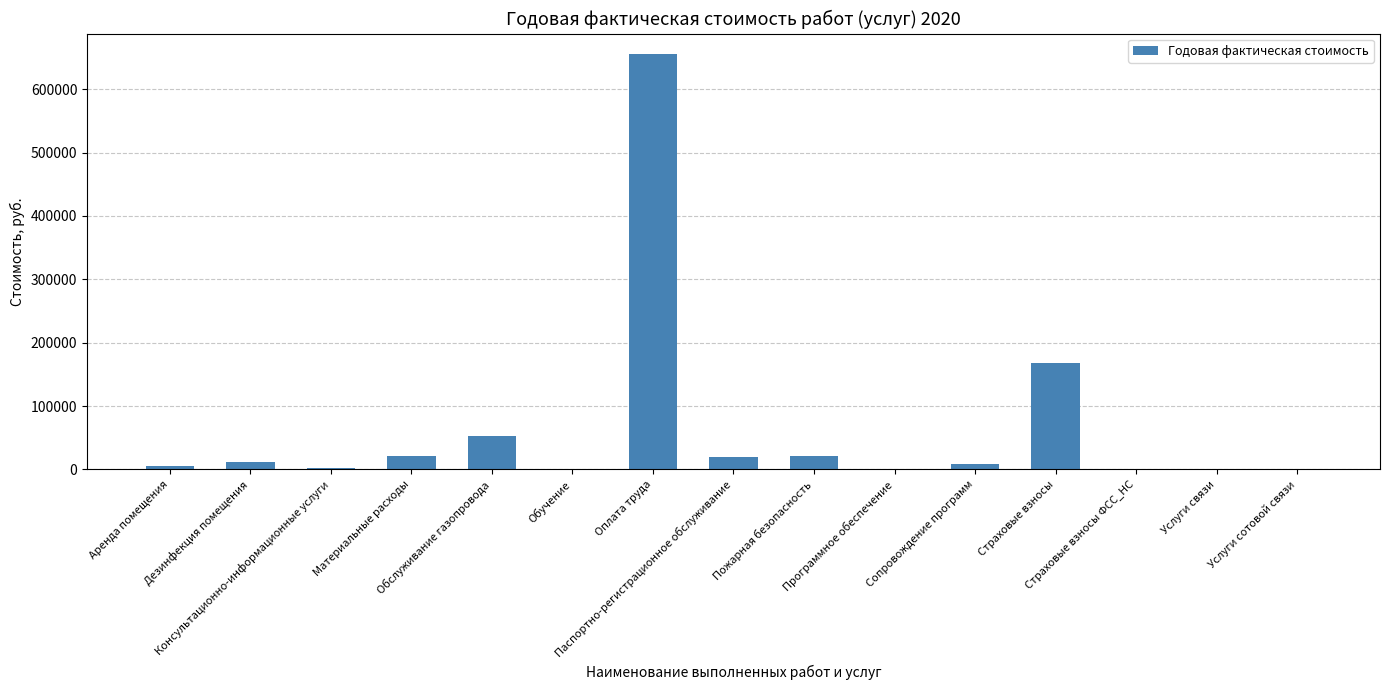

Are the bars horizontal?

No